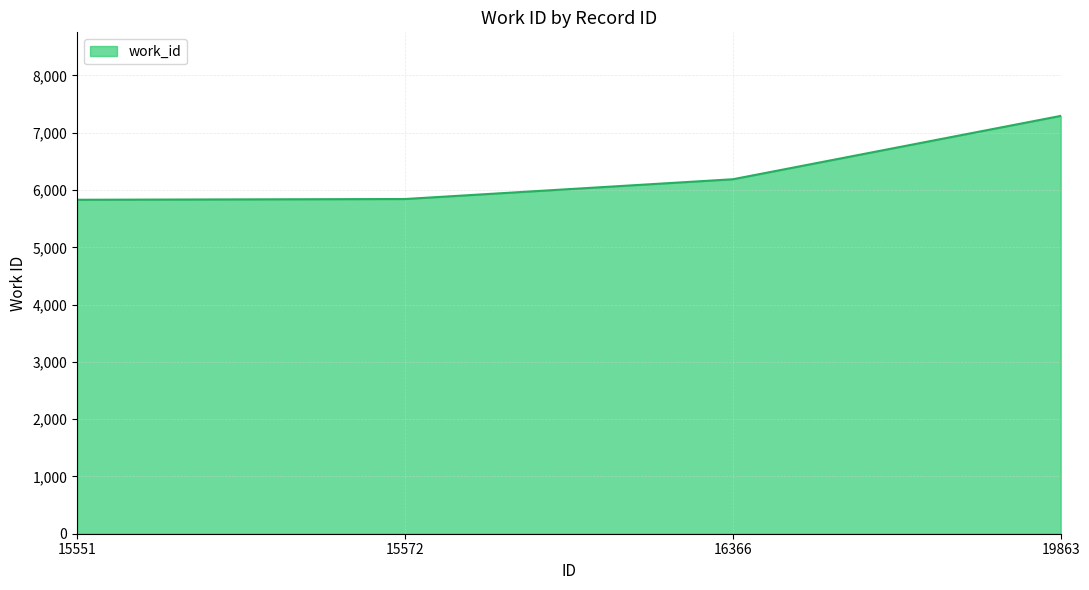

What is the difference between the second highest and second lowest values?

345